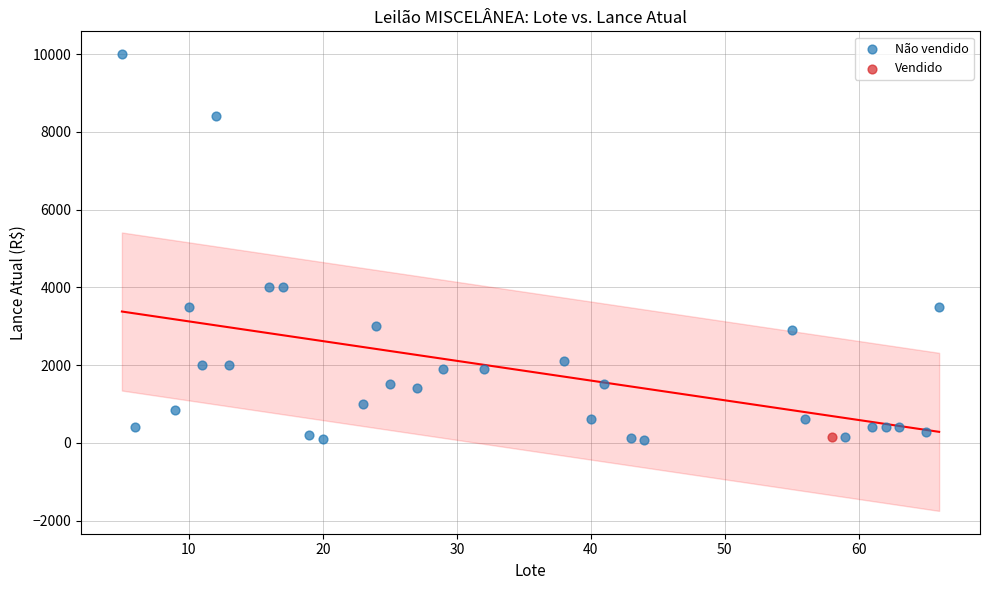

What are all the series names shown in the legend?

Não vendido, Vendido